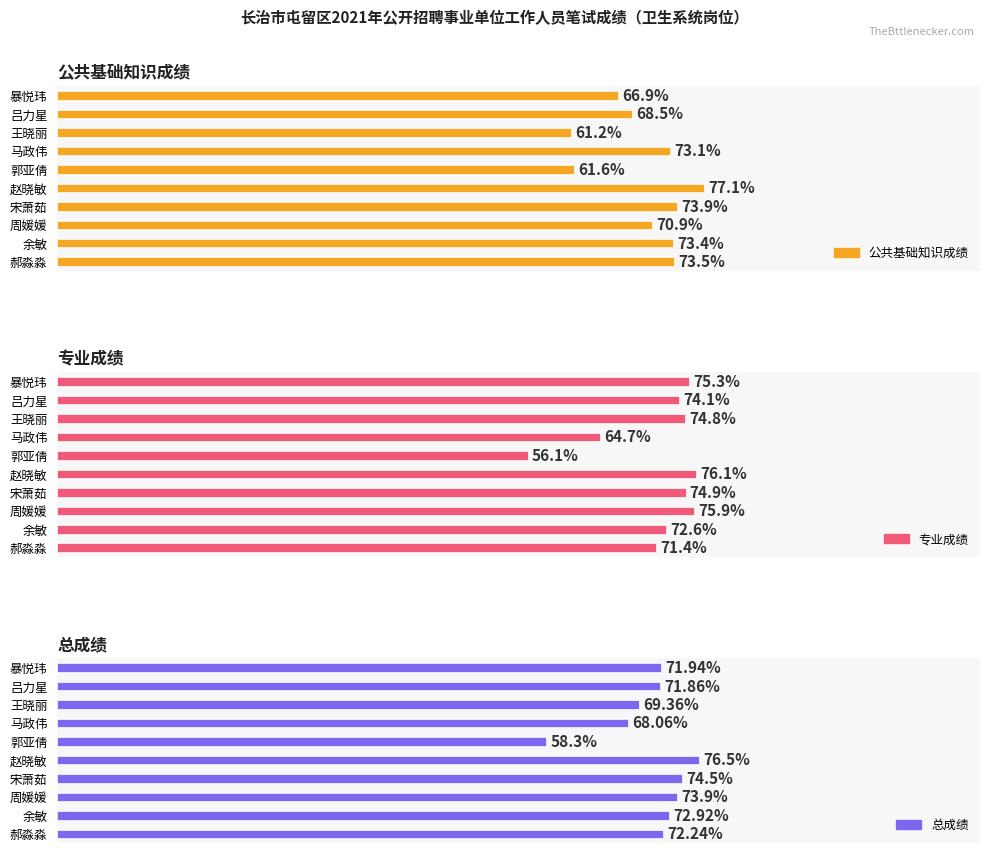

How many groups of bars are there?

10